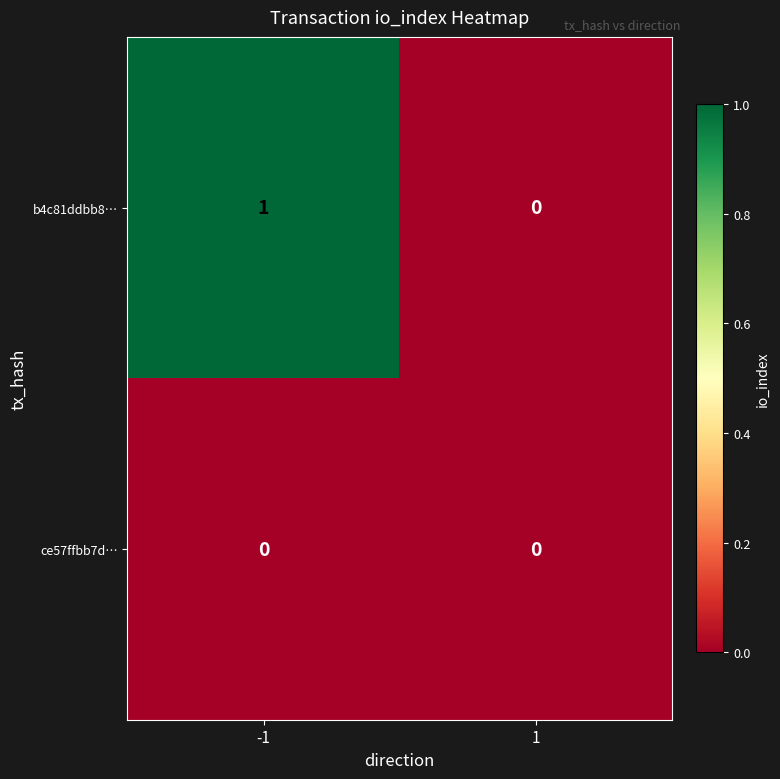

How many data points does each series have?

2